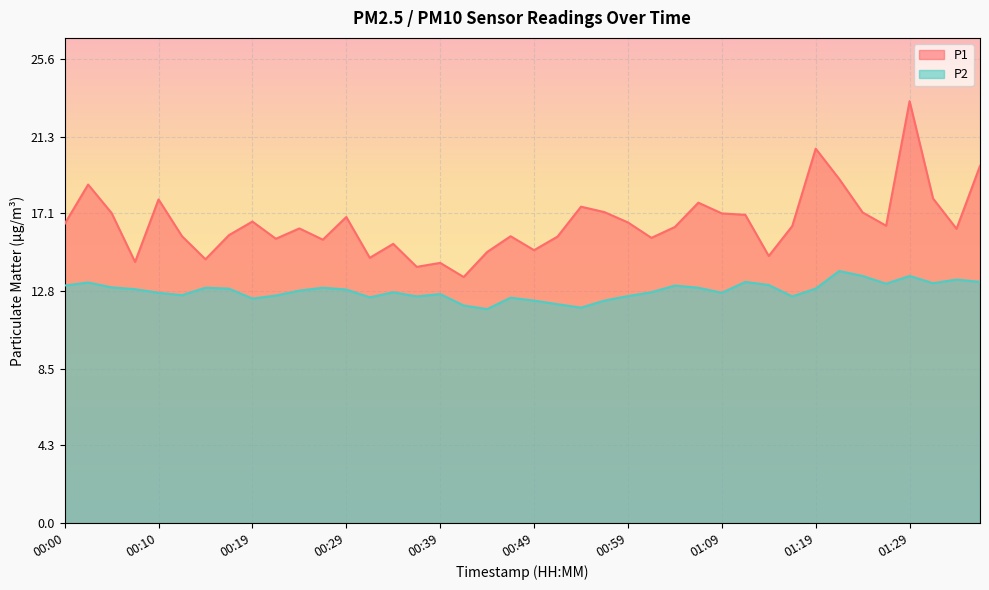

What is the sum of the P1 values at 01:14 and 01:31?

32.6